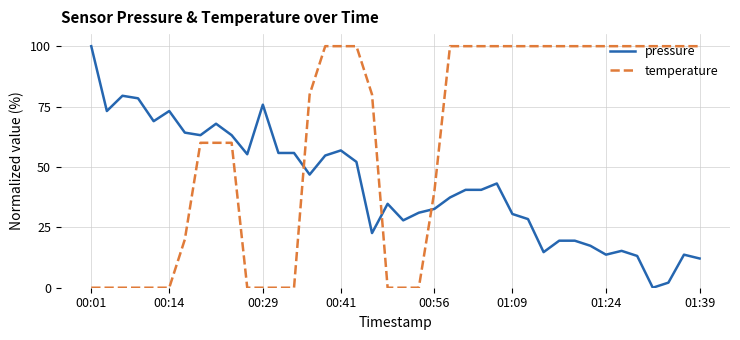

What is the difference between the maximum and minimum values in the temperature series?

100.0